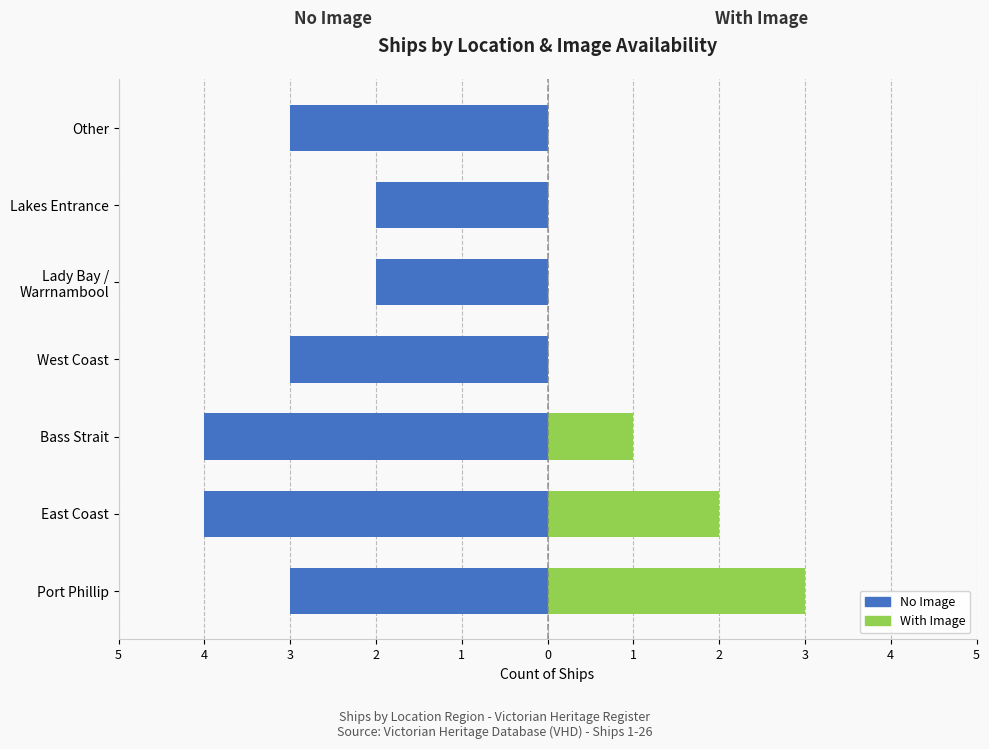

What is the difference between the maximum and minimum values in the No Image series?

2